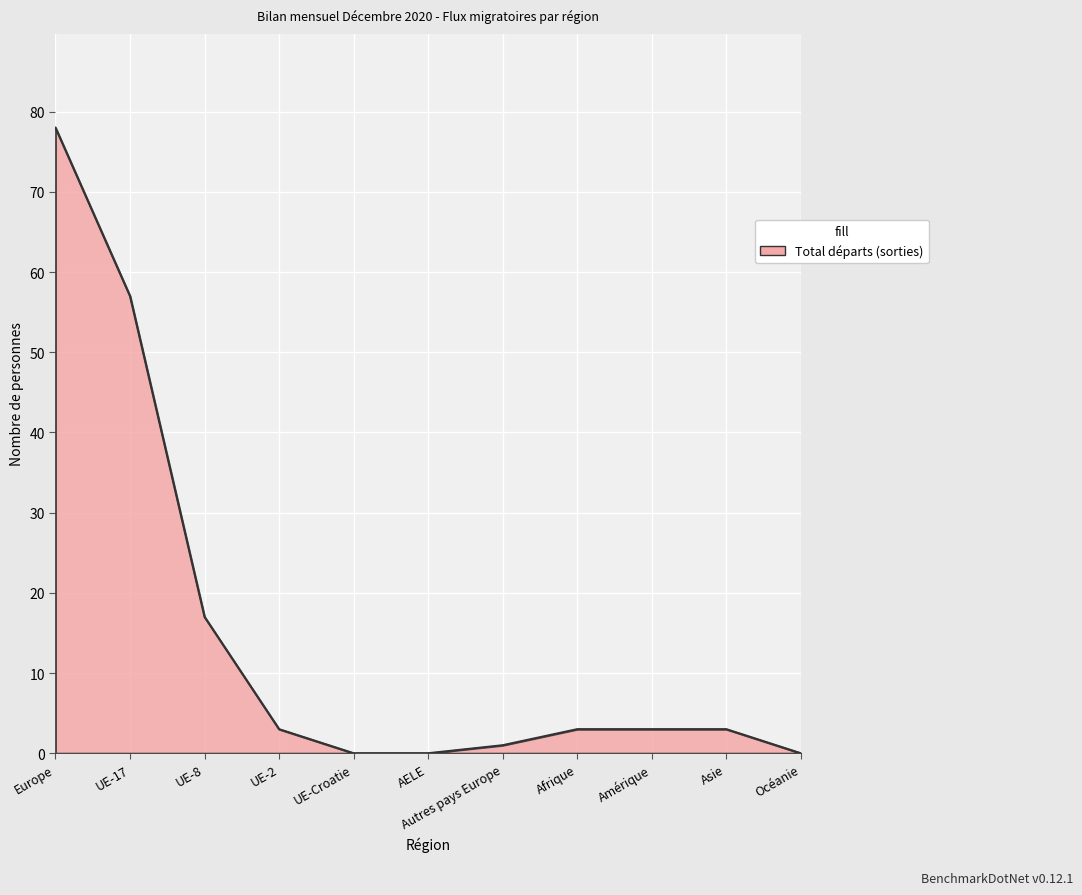

Does the chart display data point markers on the line(s)?

No